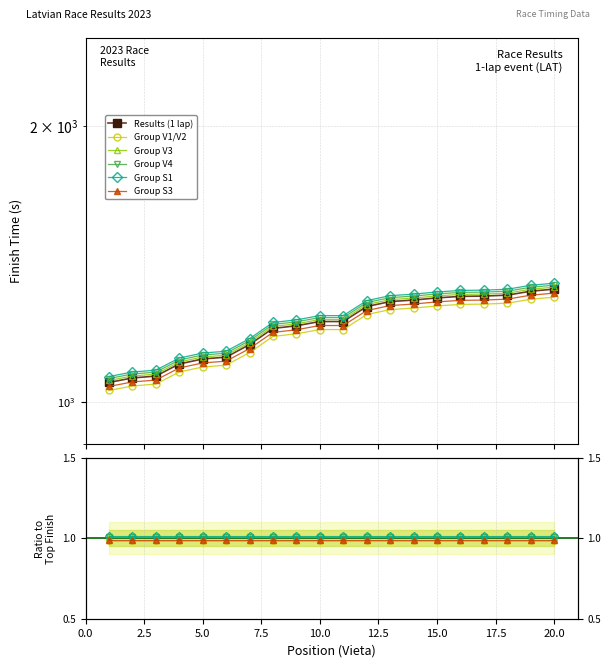

True or false: Results (1 lap) and Group S3 intersect in this chart.

False